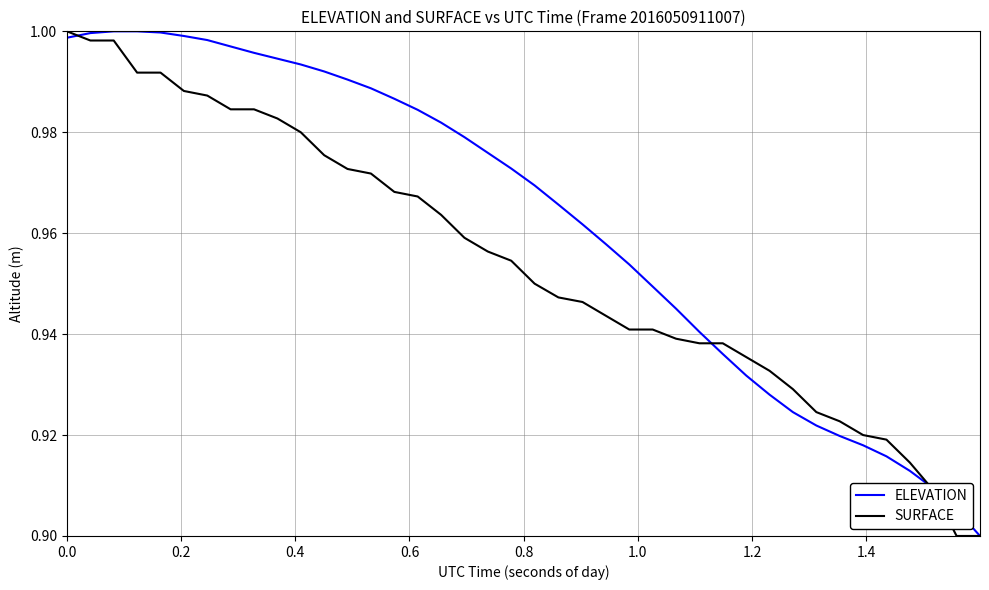

Rank the series by their average value, from highest to lowest.

ELEVATION, SURFACE